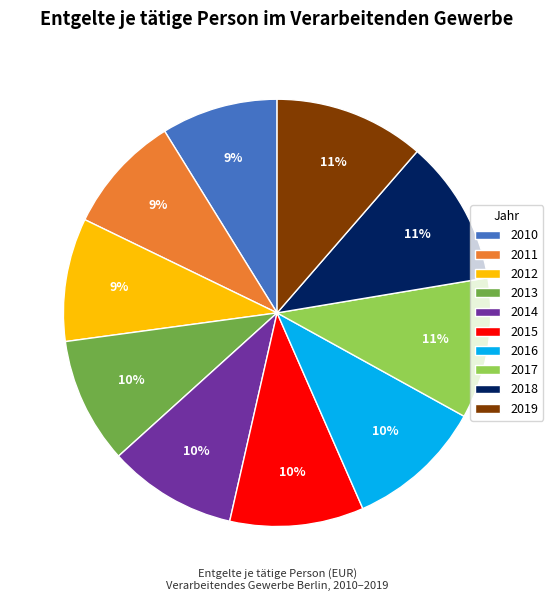

Does 2018 represent more than half of the total?

No